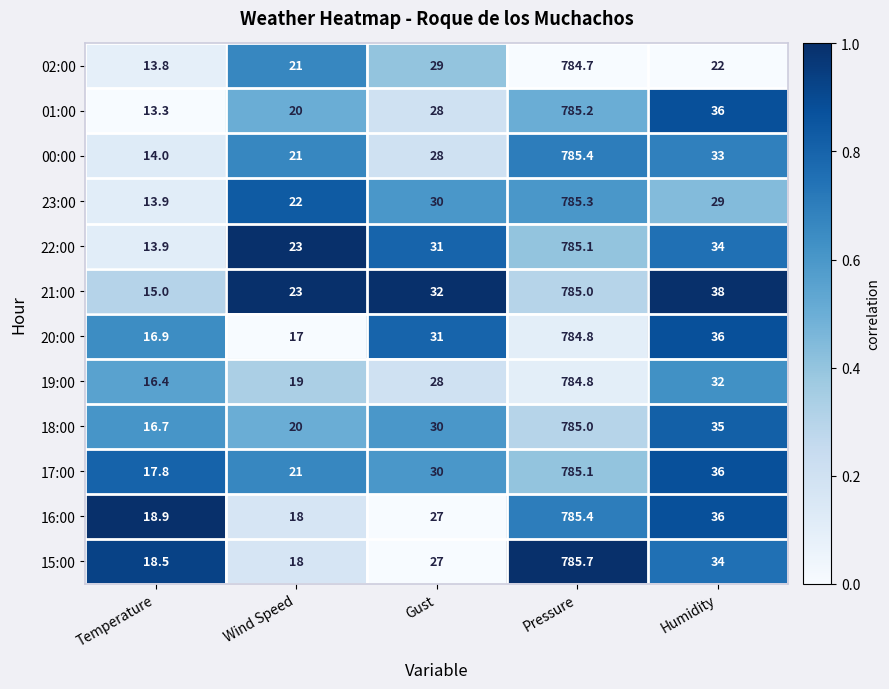

At which category does the chart reach its minimum across all series?

Temperature